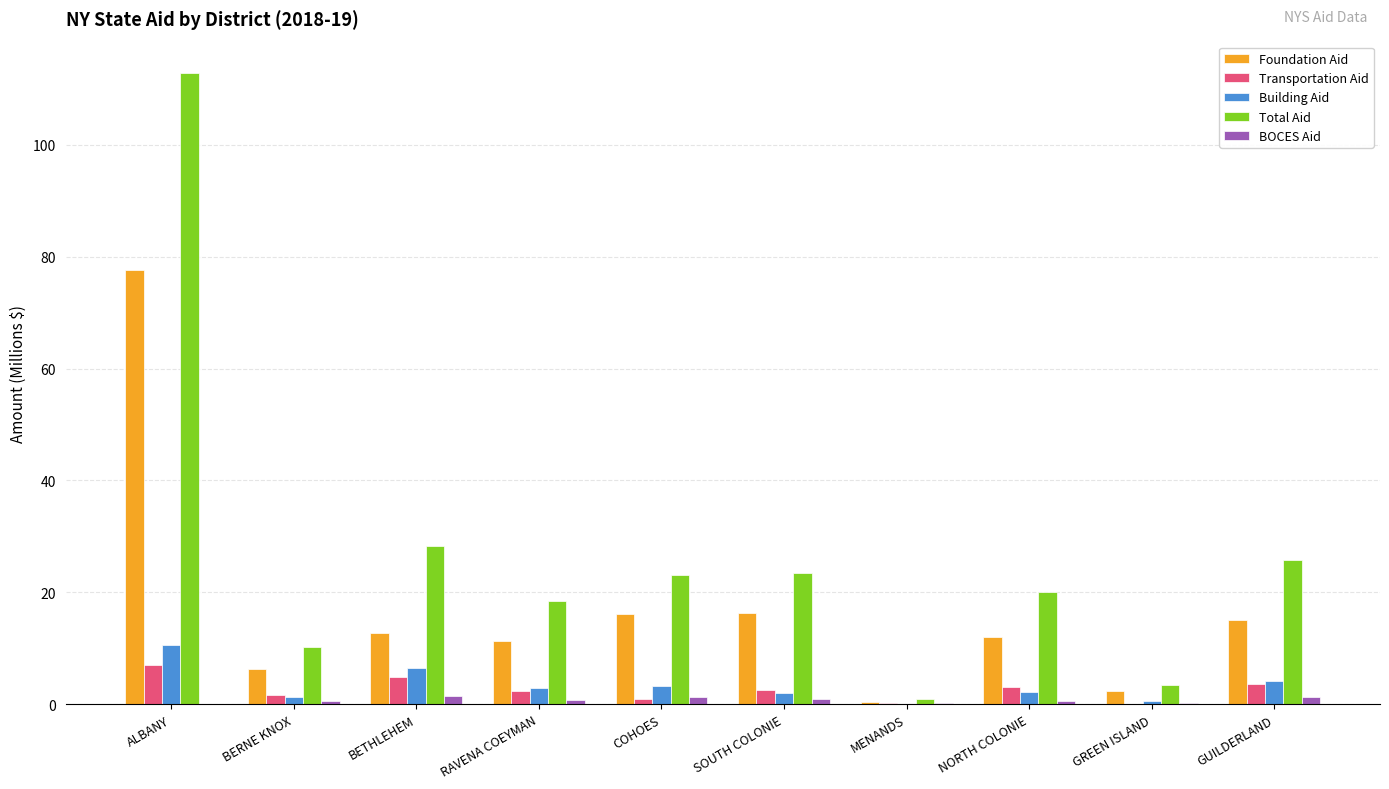

Is it true that Foundation Aid equals 12.7 at BETHLEHEM?

True